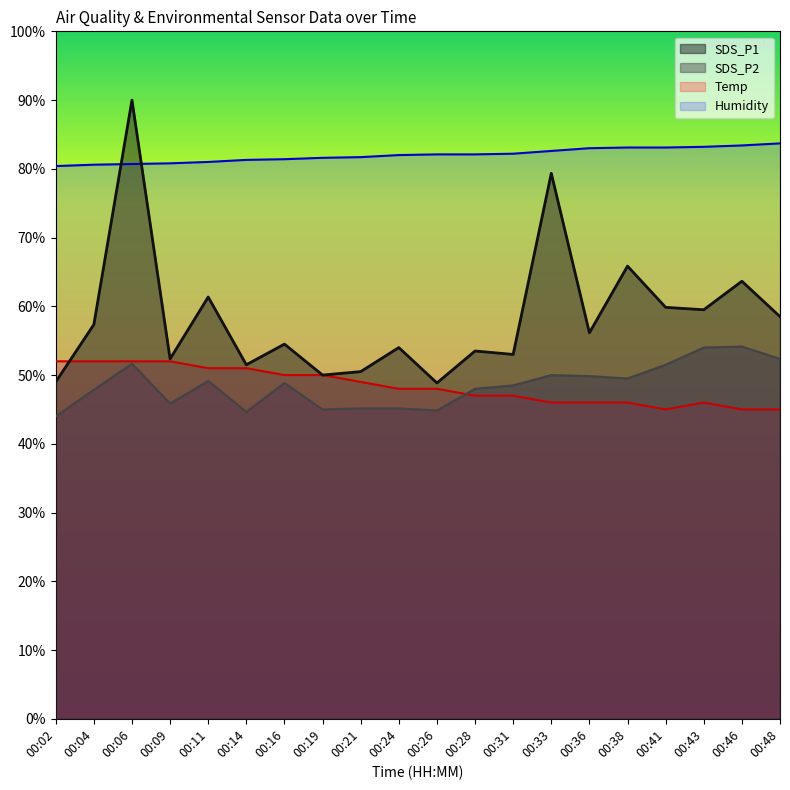

The SDS_P1 series shows 27.9 at 00:09. True or false?

False